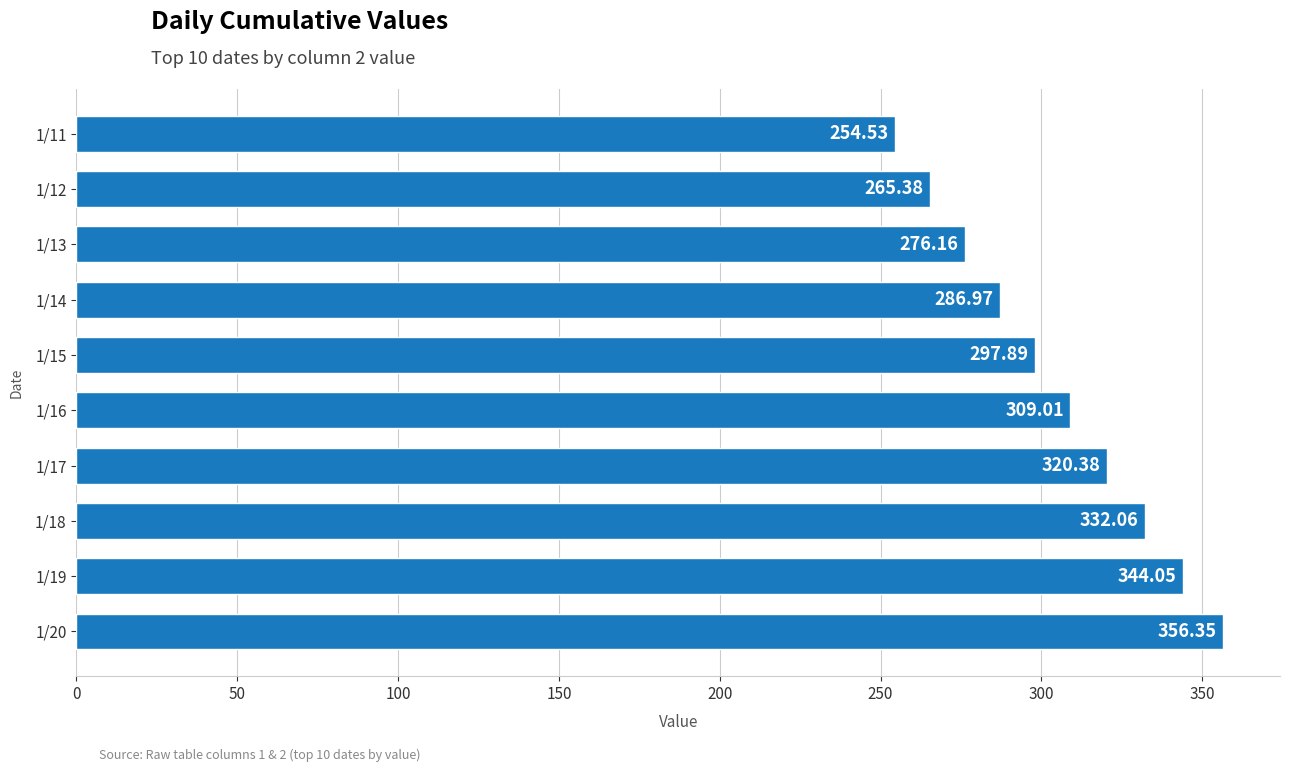

Approximately how many times larger is the value at 1/20 compared to 1/17?

1.1